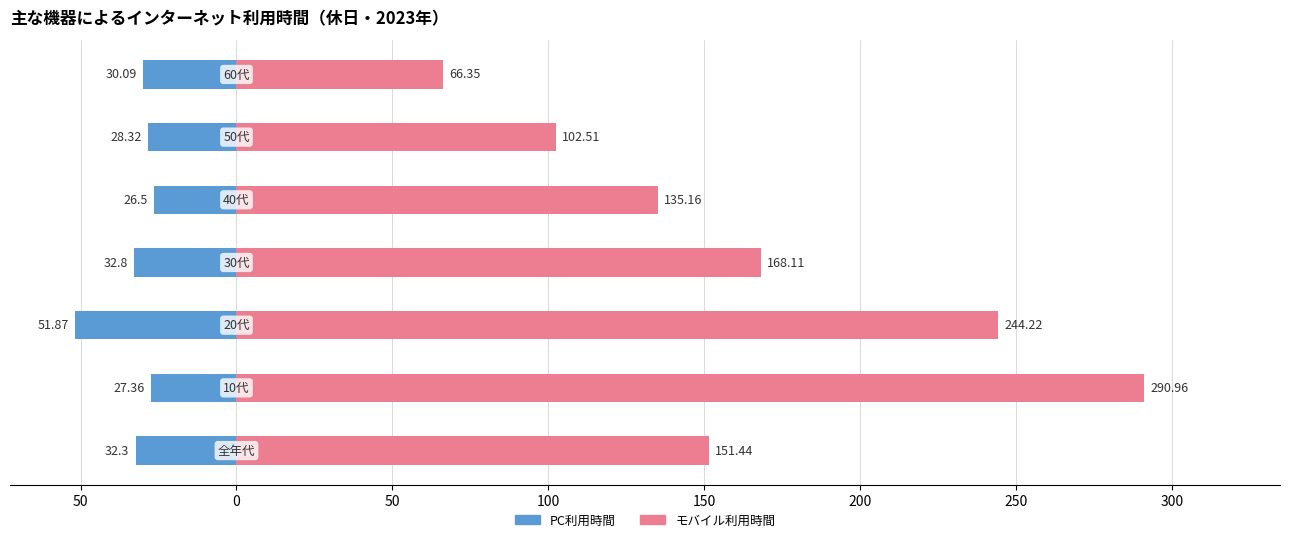

Reading left to right, what are all the values shown in this chart?

PC利用時間: 100=-32.3	50=-27.4	0=-51.9	50=-32.8	100=-26.5	150=-28.3	200=-30.1
モバイル利用時間: 100=151.4	50=291.0	0=244.2	50=168.1	100=135.2	150=102.5	200=66.3